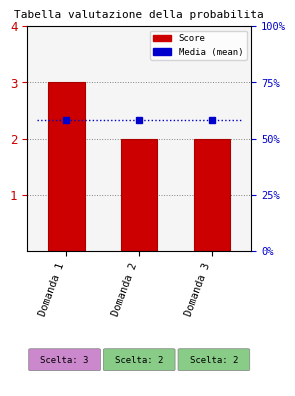

Which category has the lowest value across all series?

Domanda 2